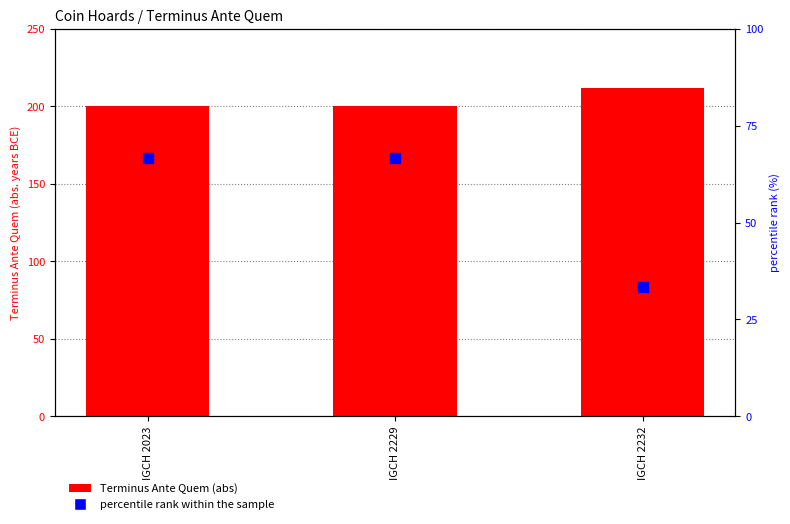

At how many categories does at least one series exceed 151?

3